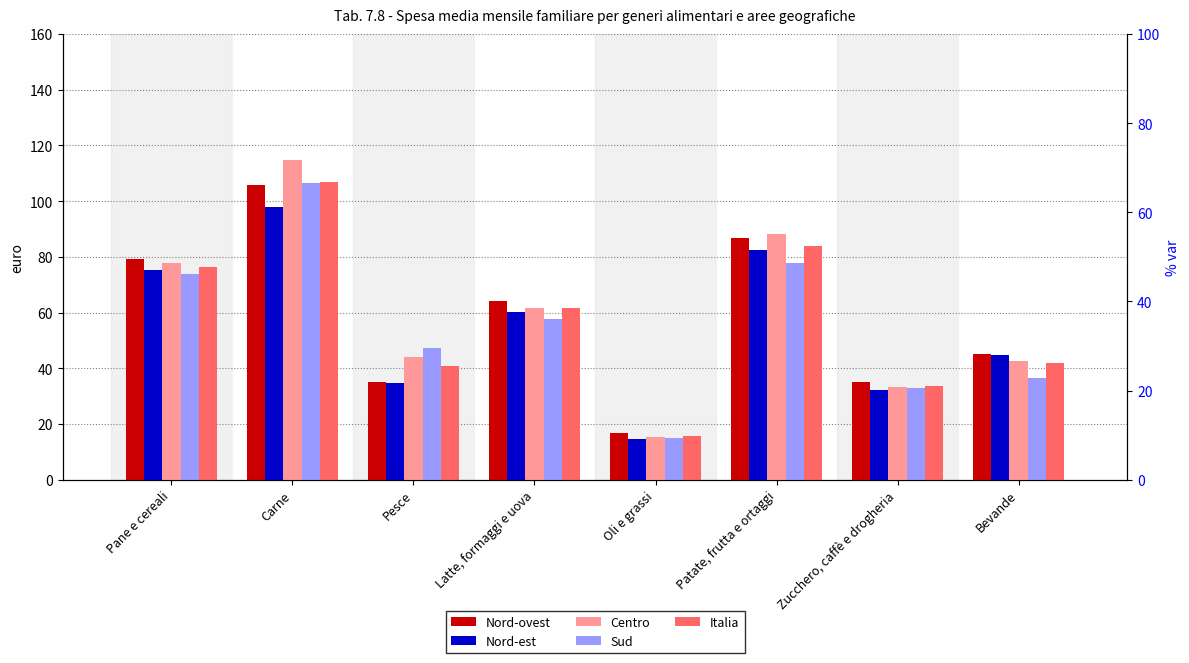

What is the difference between the maximum and minimum values in the Italia series?

91.3